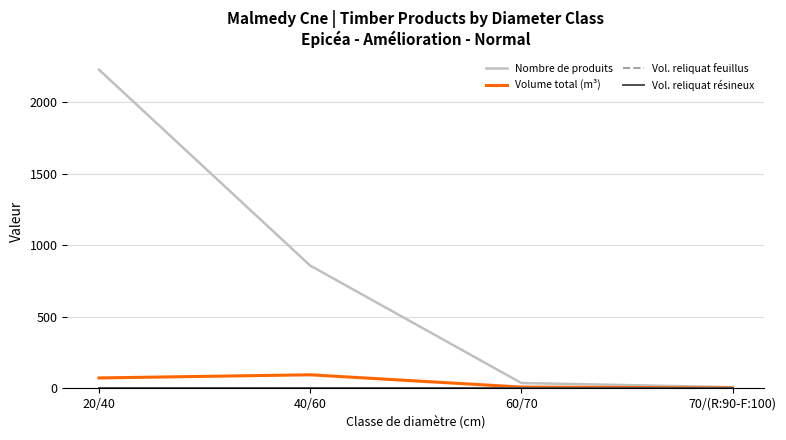

What is the spread (max minus min) of values at 70/(R:90-F:100)?

8.0